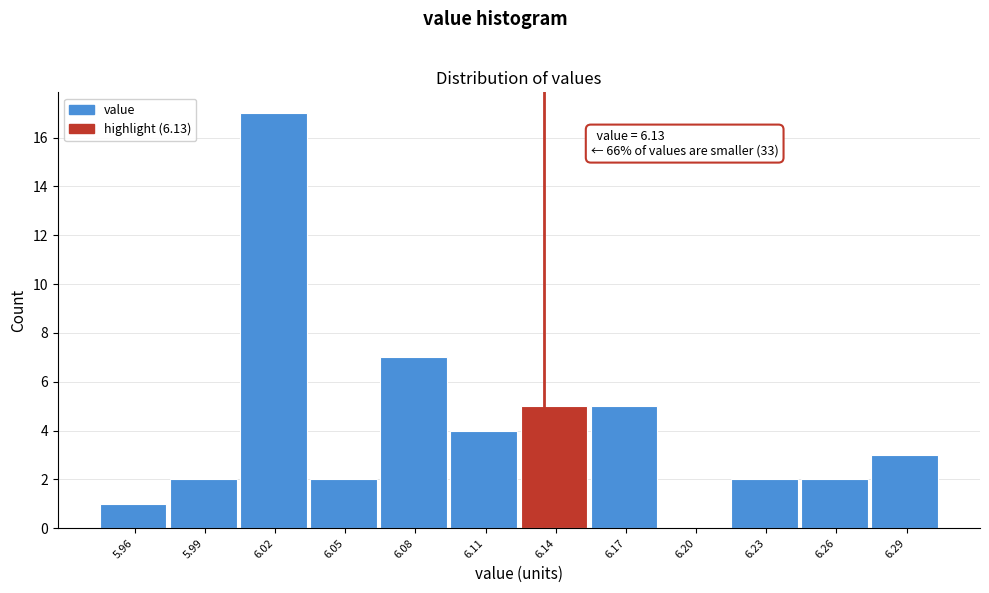

What is the greatest value displayed?

17